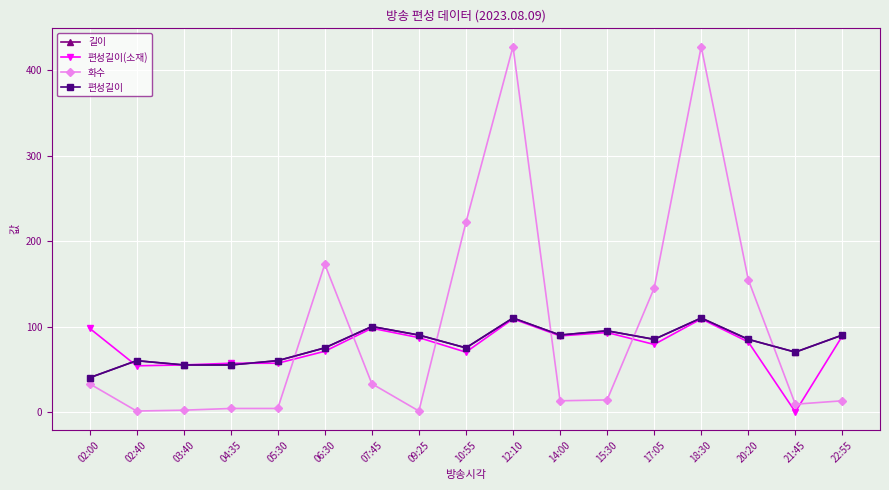

What is the approximate value of 길이 at 20:20?

85